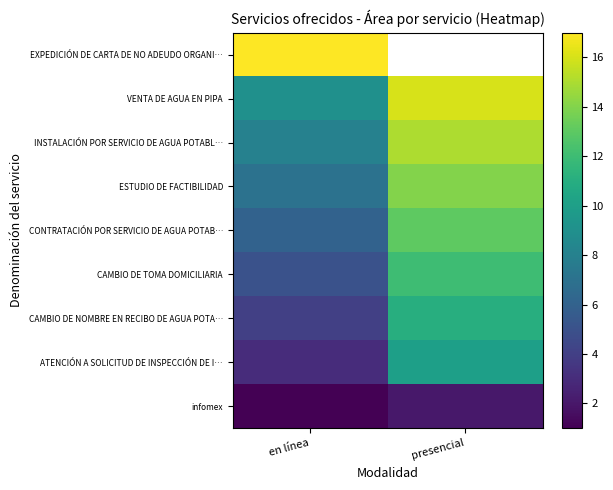

Is the value of EXPEDICIÓN DE CARTA DE NO ADEUDO ORGANI… at presencial greater than the value of VENTA DE AGUA EN PIPA at en línea?

No